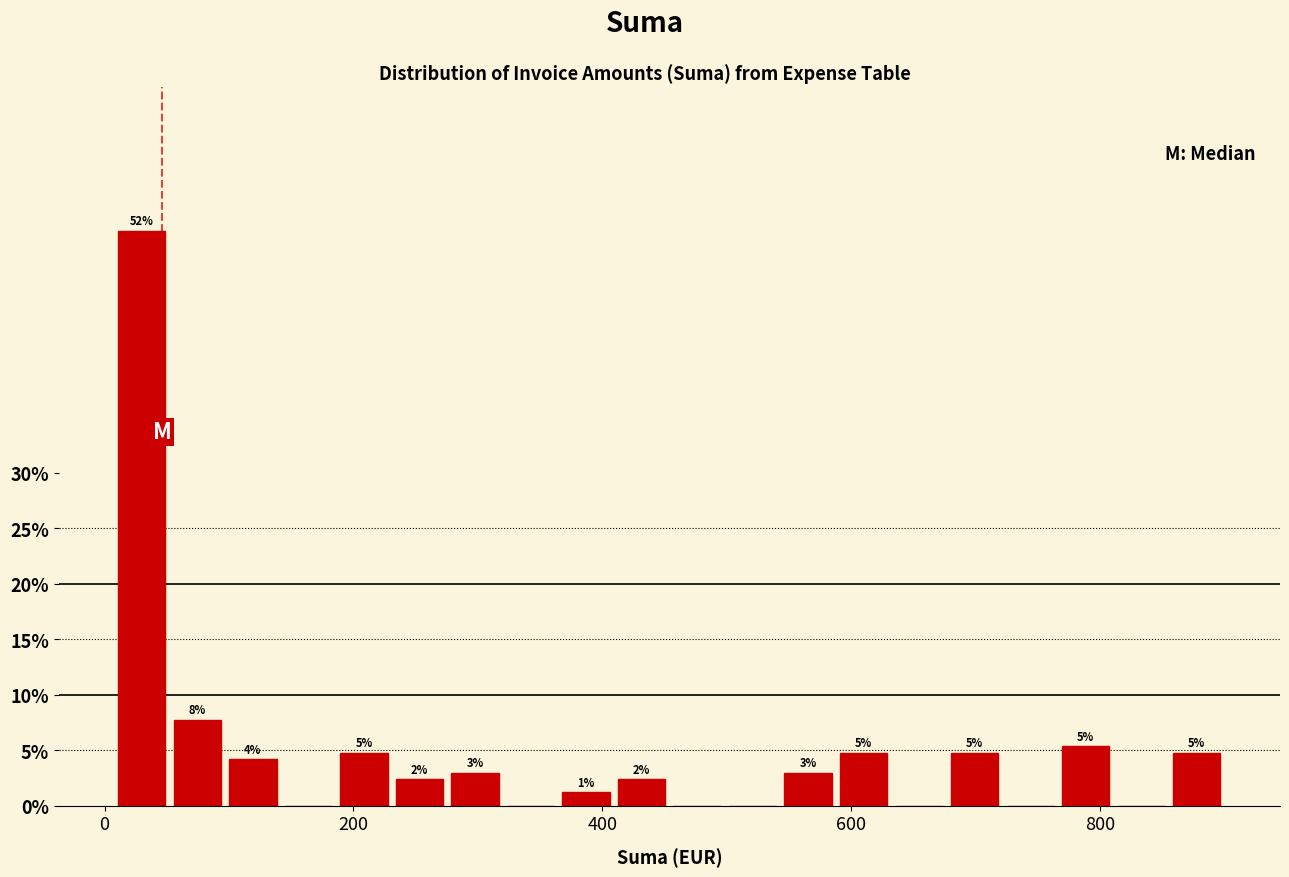

Read against the x-axis, roughly where is the centre of the tallest bar?

20